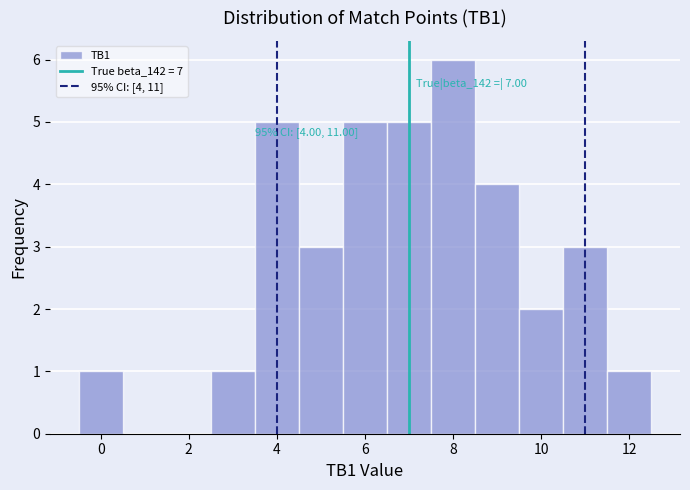

Which range on the x-axis has the tallest bar?

7.5 to 8.5